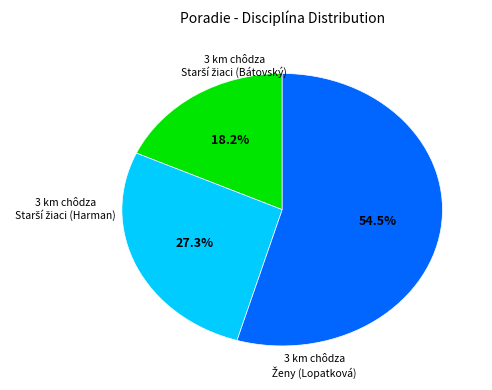

Is there any slice that represents more than half of the pie?

Yes